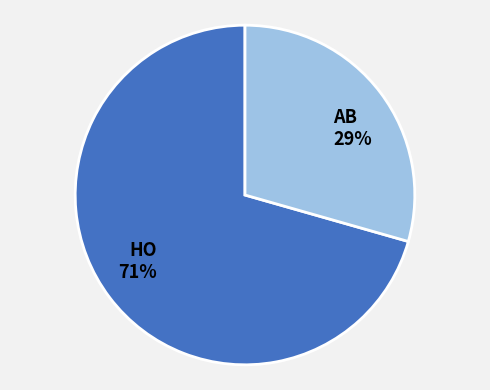

How many segments does this pie chart have?

2